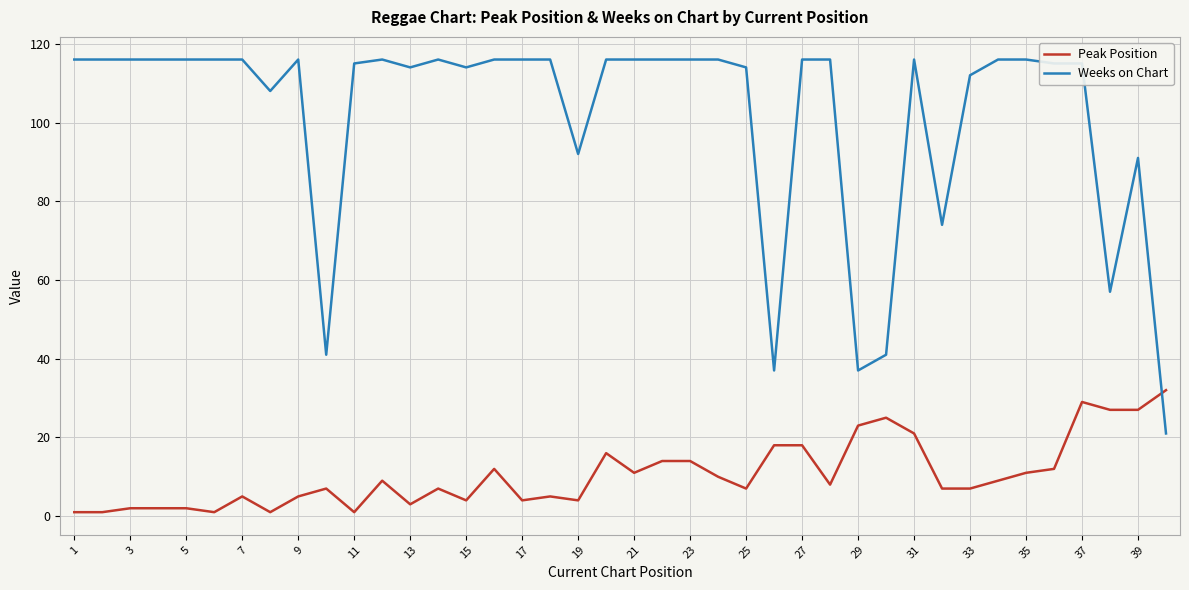

Rank the series by their average value, from highest to lowest.

Weeks on Chart, Peak Position